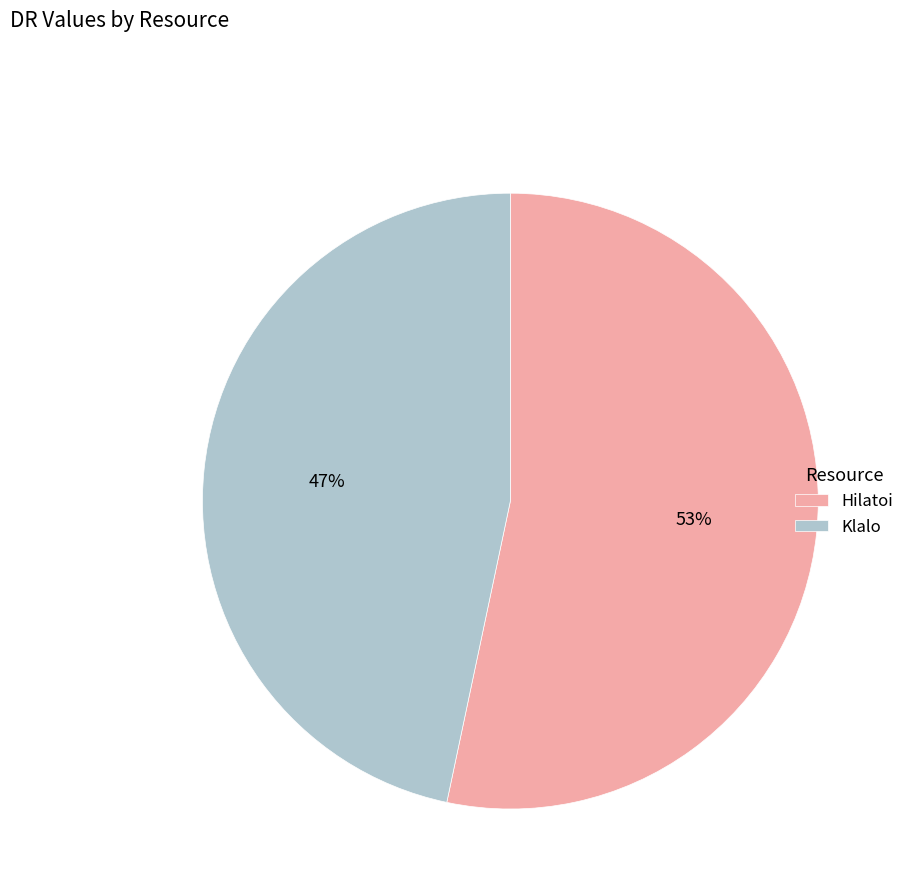

The Hilatoi slice represents 53% of the pie. True or false?

True